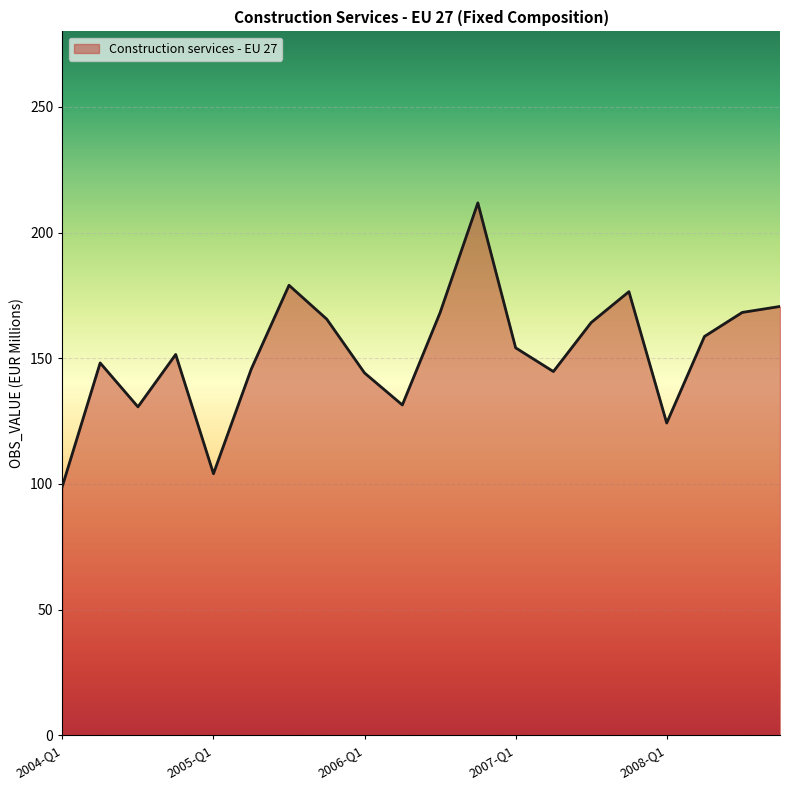

What is the smallest value displayed?

99.2